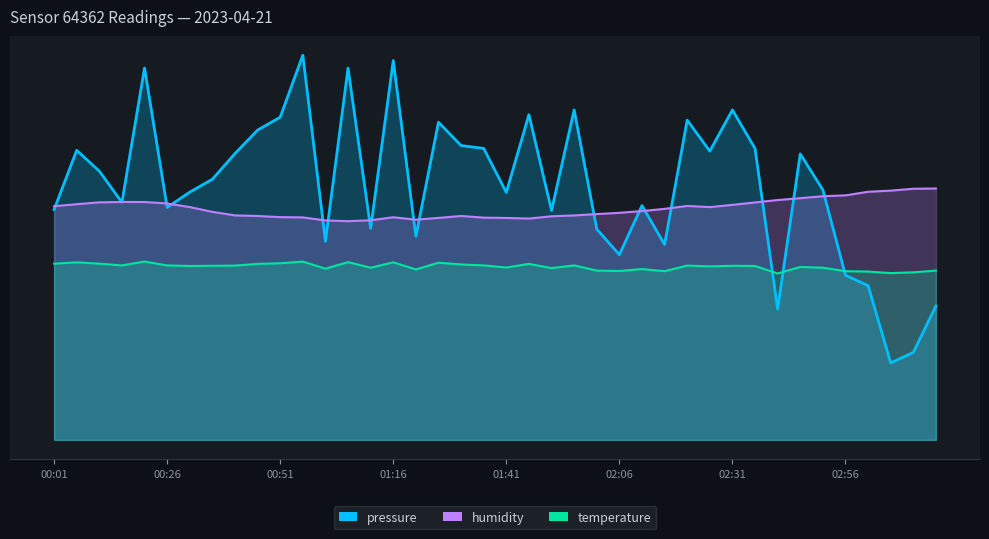

What is the maximum value shown in the chart?

100.0